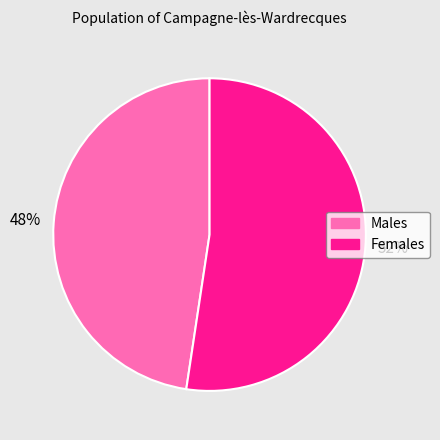

To the nearest percent, what is the average slice percentage?

50%